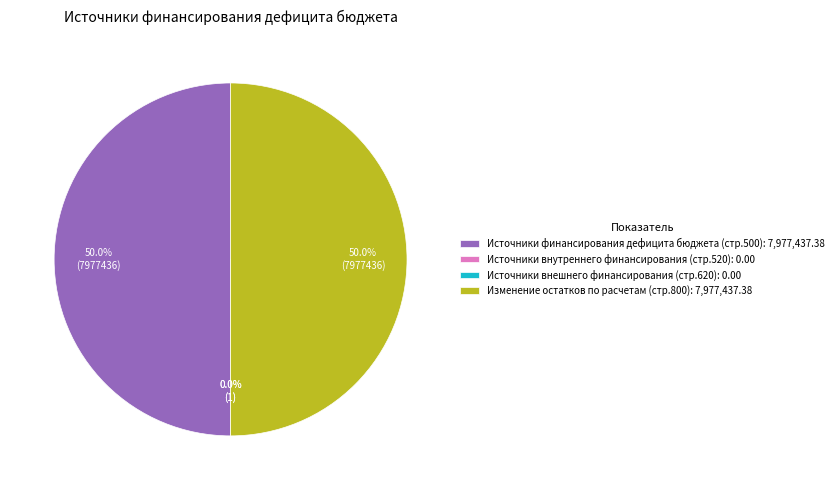

How much of the chart is everything except Изменение остатков по расчетам (стр.800): 7,977,437.38?

50.0%